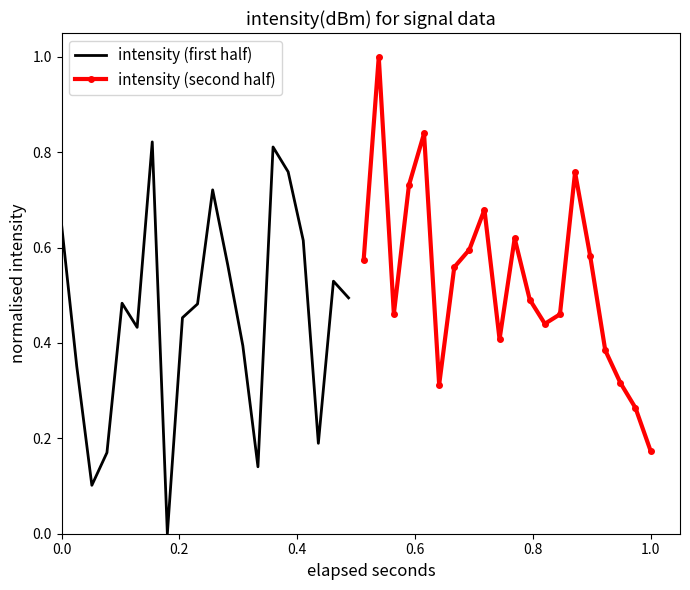

How many interior local peaks does the intensity (second half) series have?

5